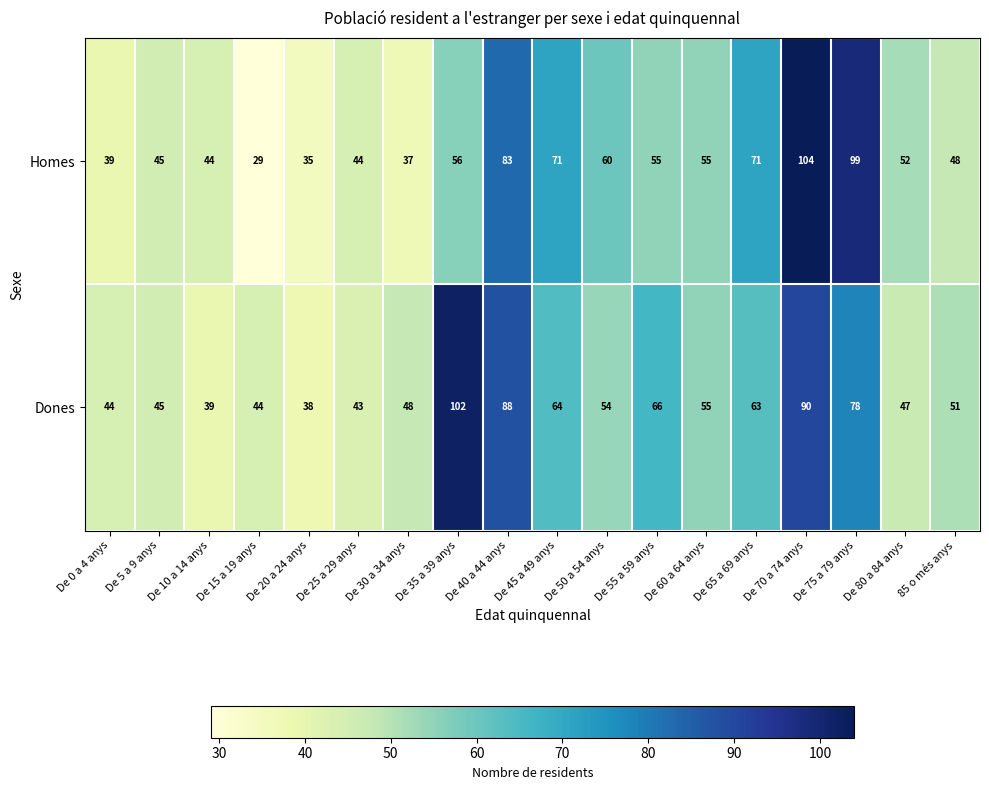

What is the spread (max minus min) of values at De 40 a 44 anys?

5